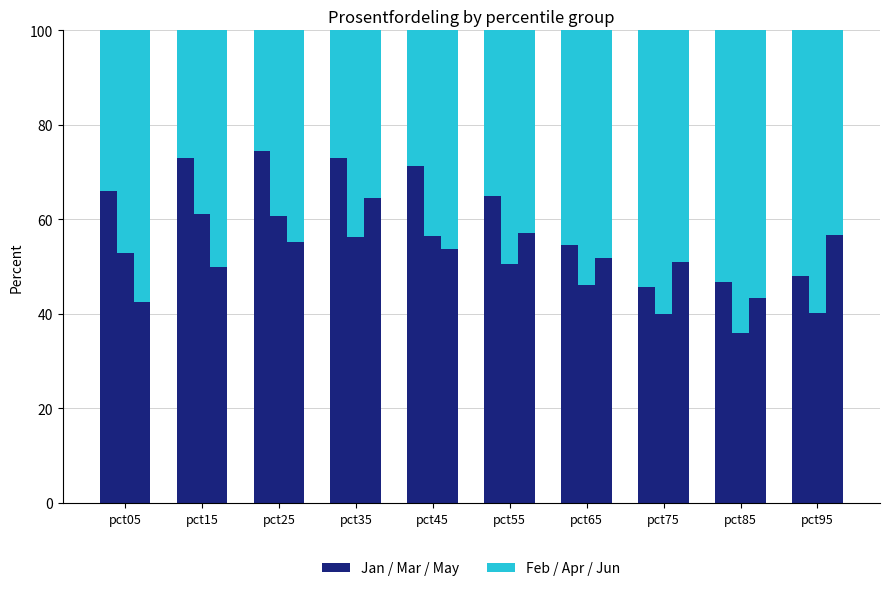

The value of Jan/Mar/May at pct75 is 45.8. True or false?

True